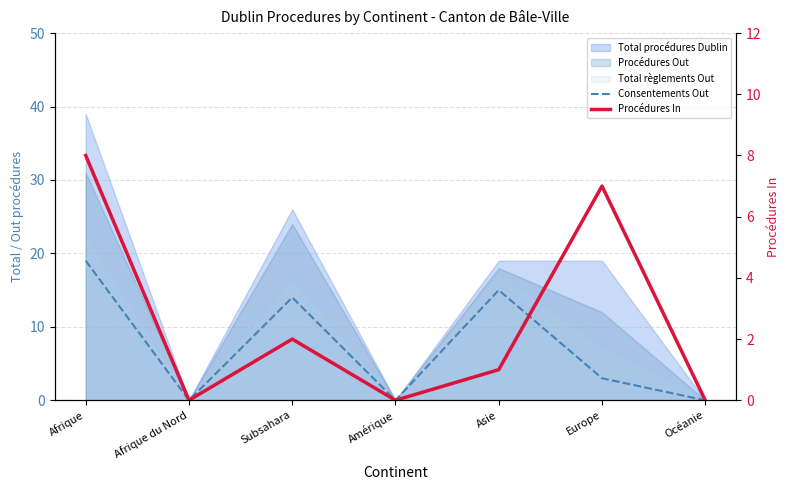

True or false: Consentements Out and Procédures In cross at least once.

True